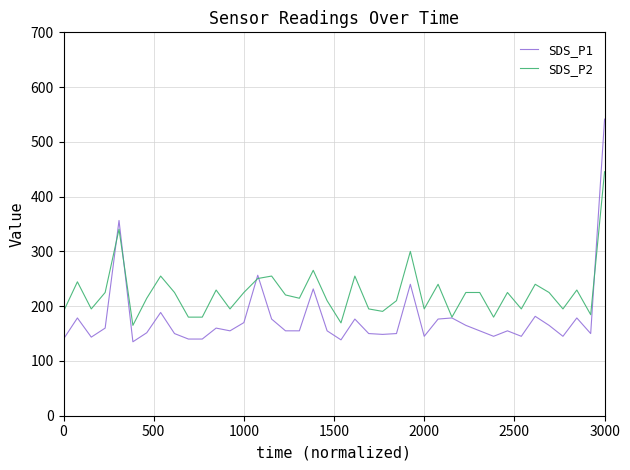

Which series has the largest range (max minus min)?

SDS_P1